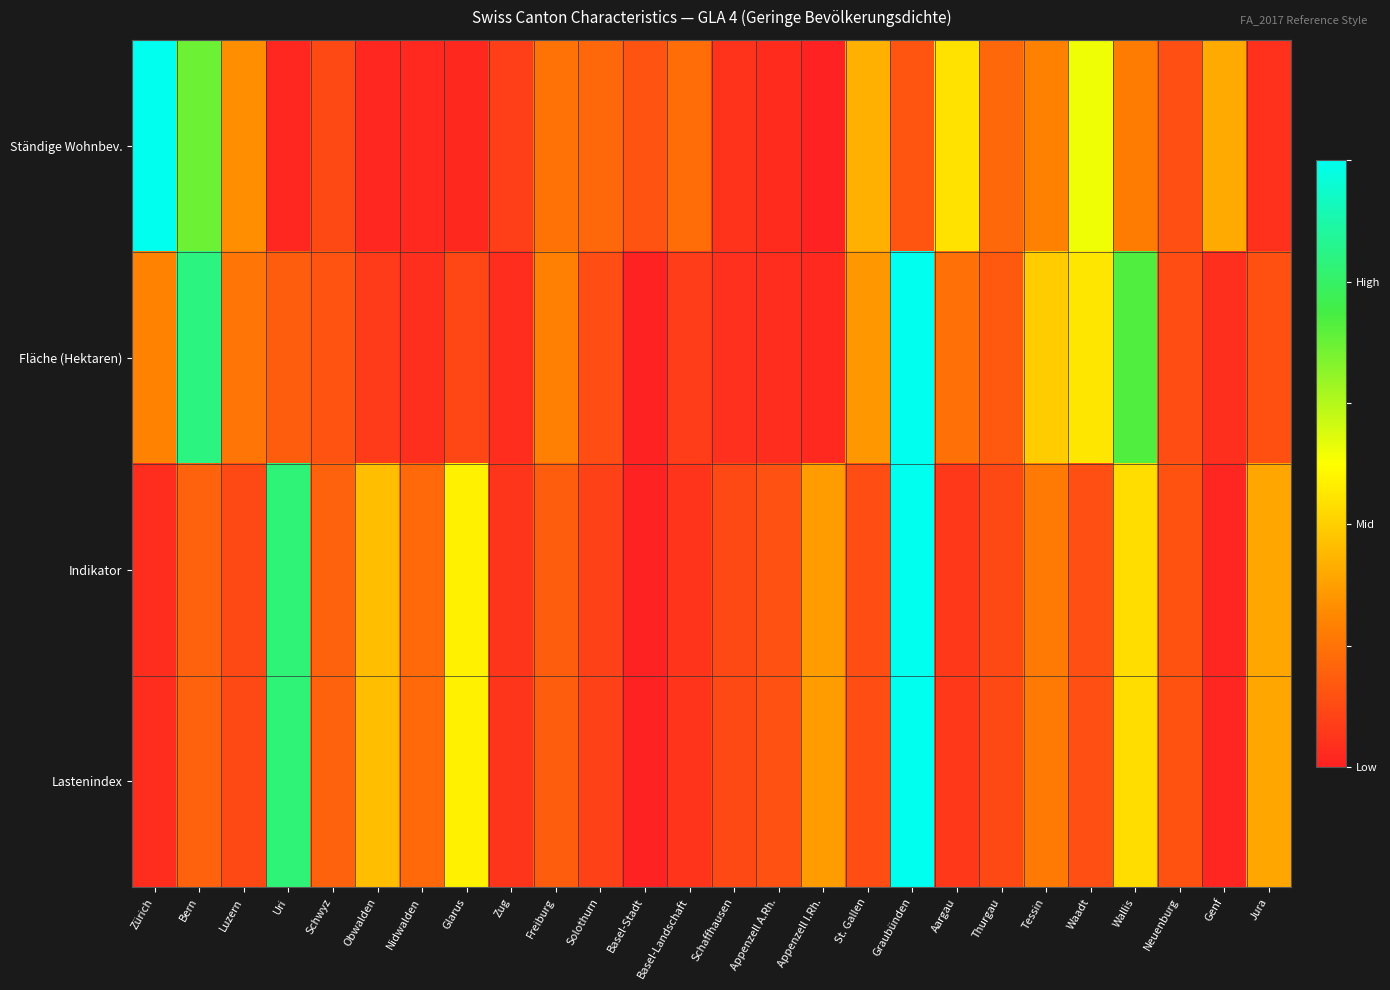

At how many categories does at least one series exceed 0?

26